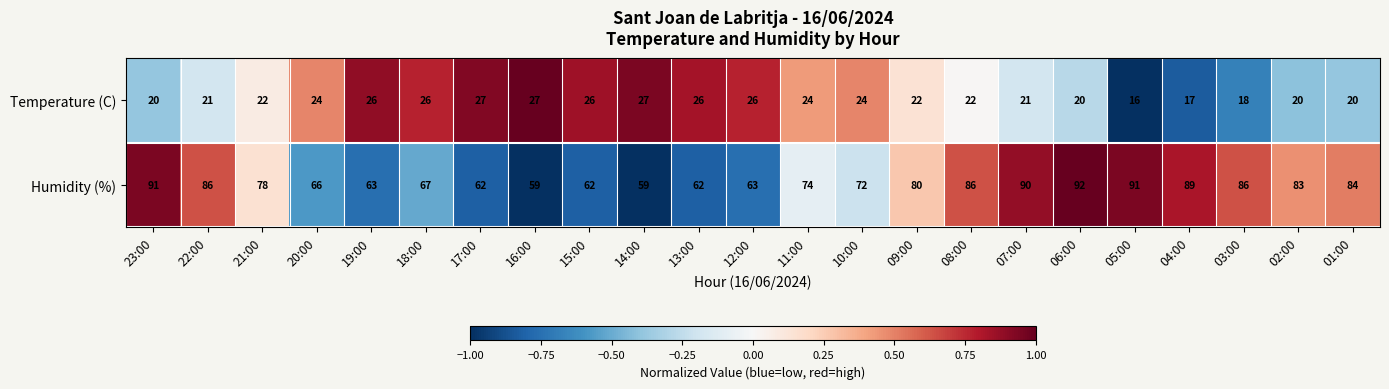

At 11:00, list the series in order from largest to smallest.

Humidity (%), Temperature (C)